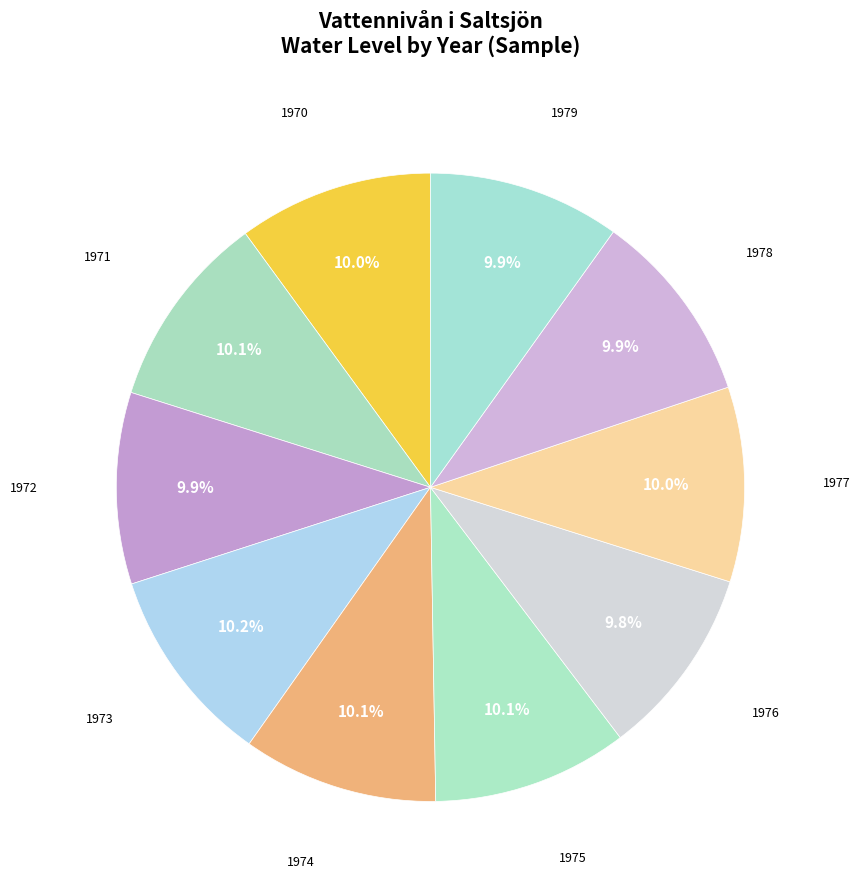

How many segments does this pie chart have?

10